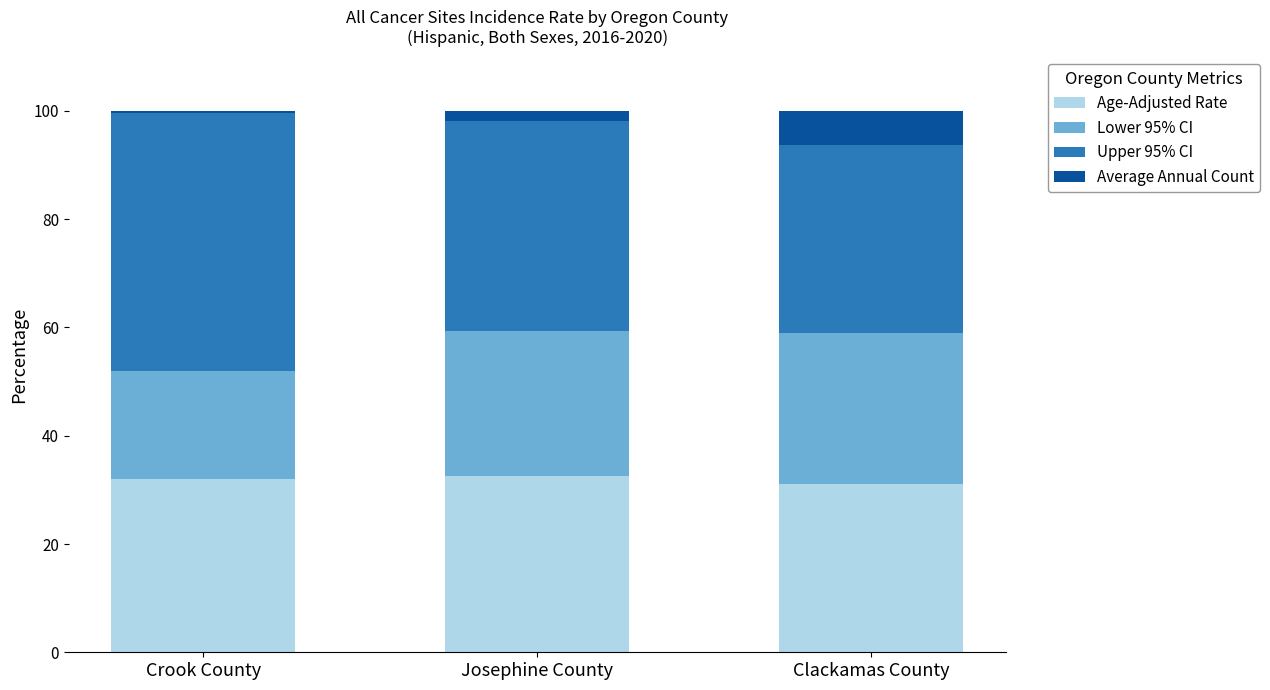

Read the Age-Adjusted Rate value at Clackamas County.

31.1